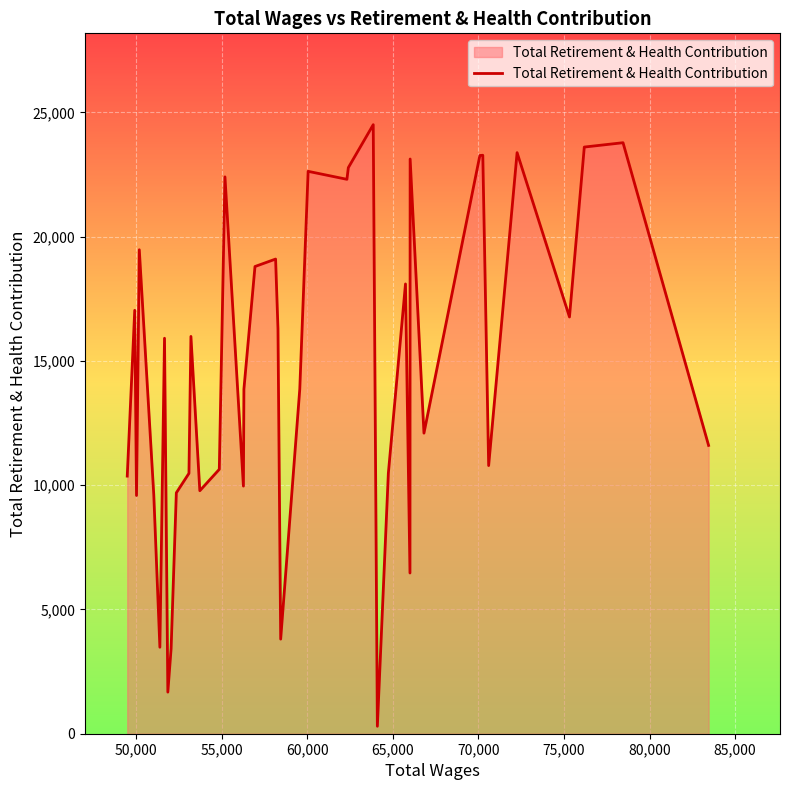

What is the difference between the maximum and minimum values?

24207